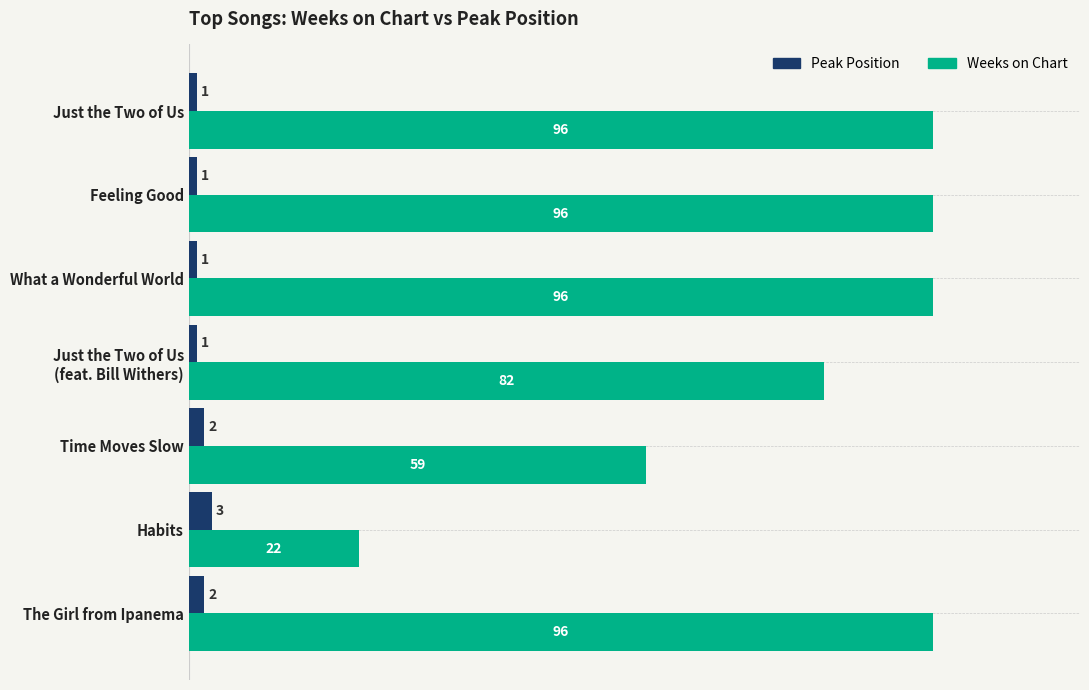

What is the greatest value displayed?

96